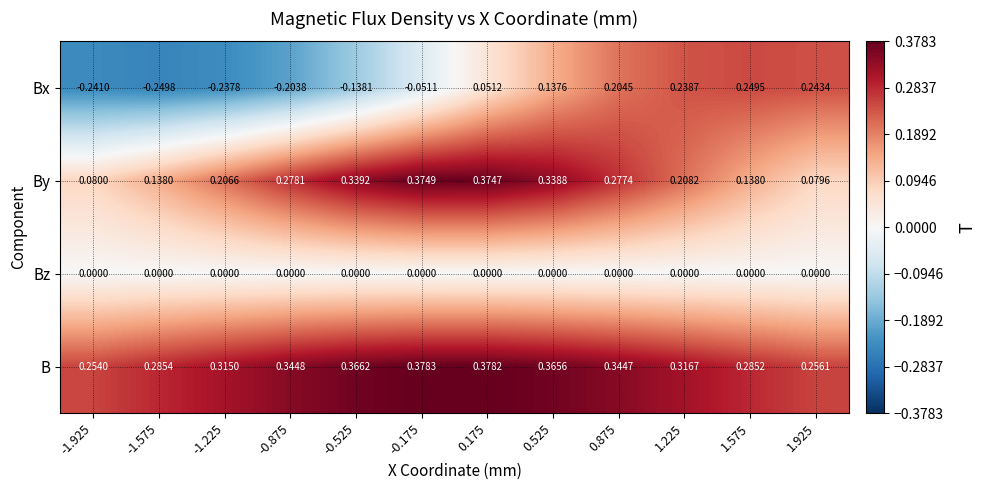

At which category does the chart reach its minimum across all series?

-1.575